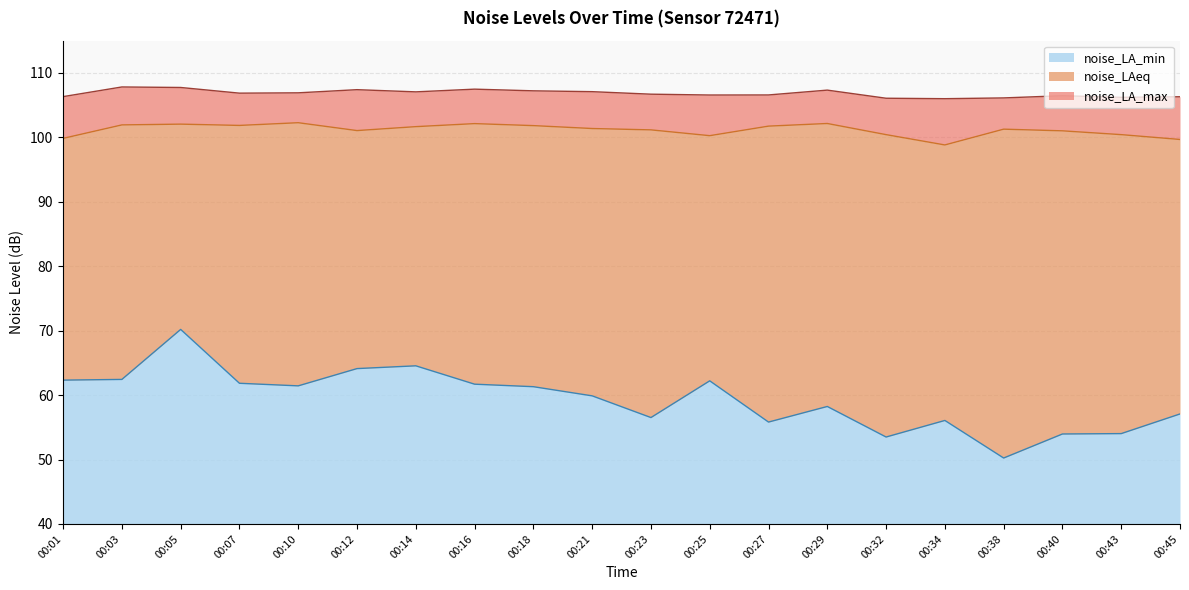

Is the value of noise_LA_min at 00:23 greater than the value of noise_LAeq at 00:03?

No